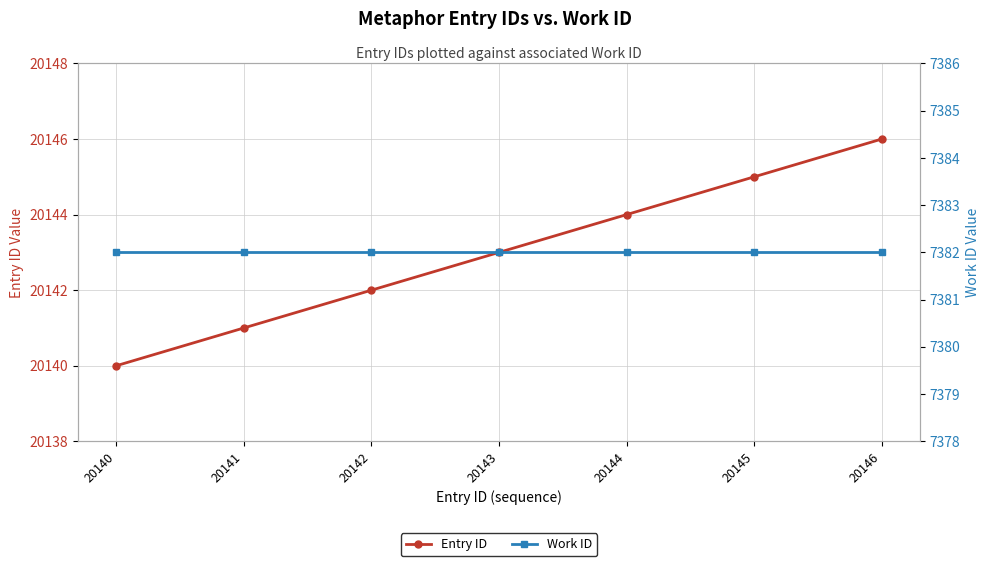

Count the Entry ID values in the range 20141 to 20145.

5